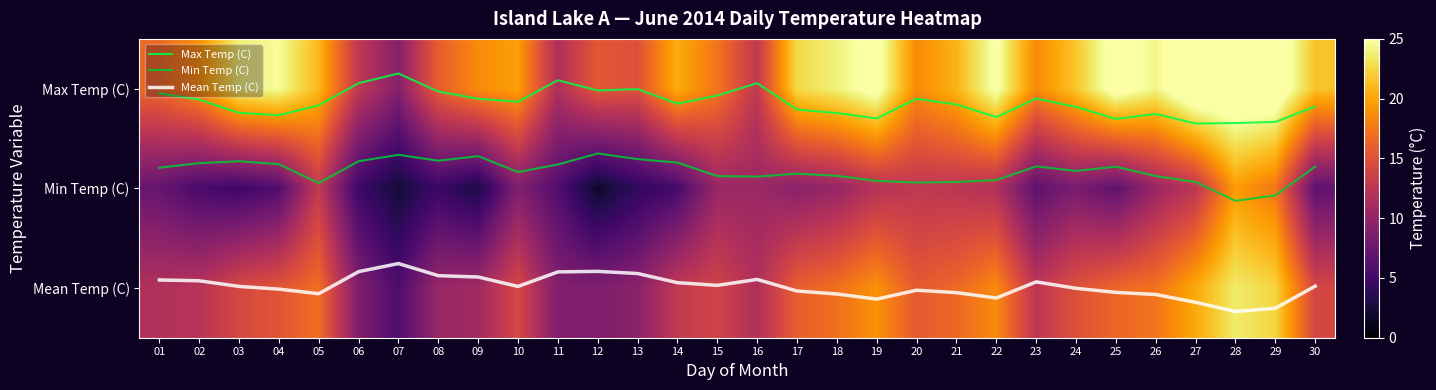

At how many categories does at least one series exceed 0?

30